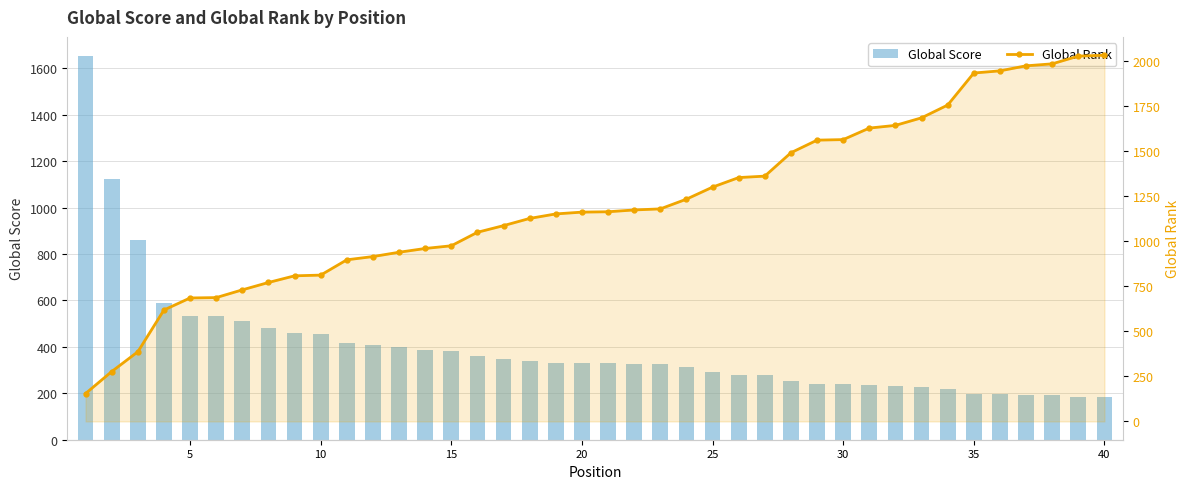

List the series in order of their peak value, highest first.

Global Rank, Global Score